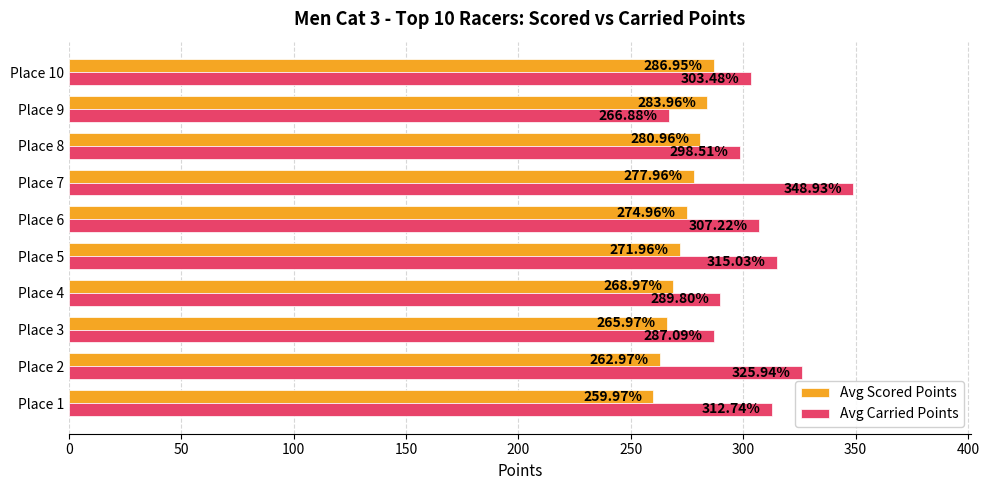

What is the lowest value of the Avg Scored Points series?

260.0